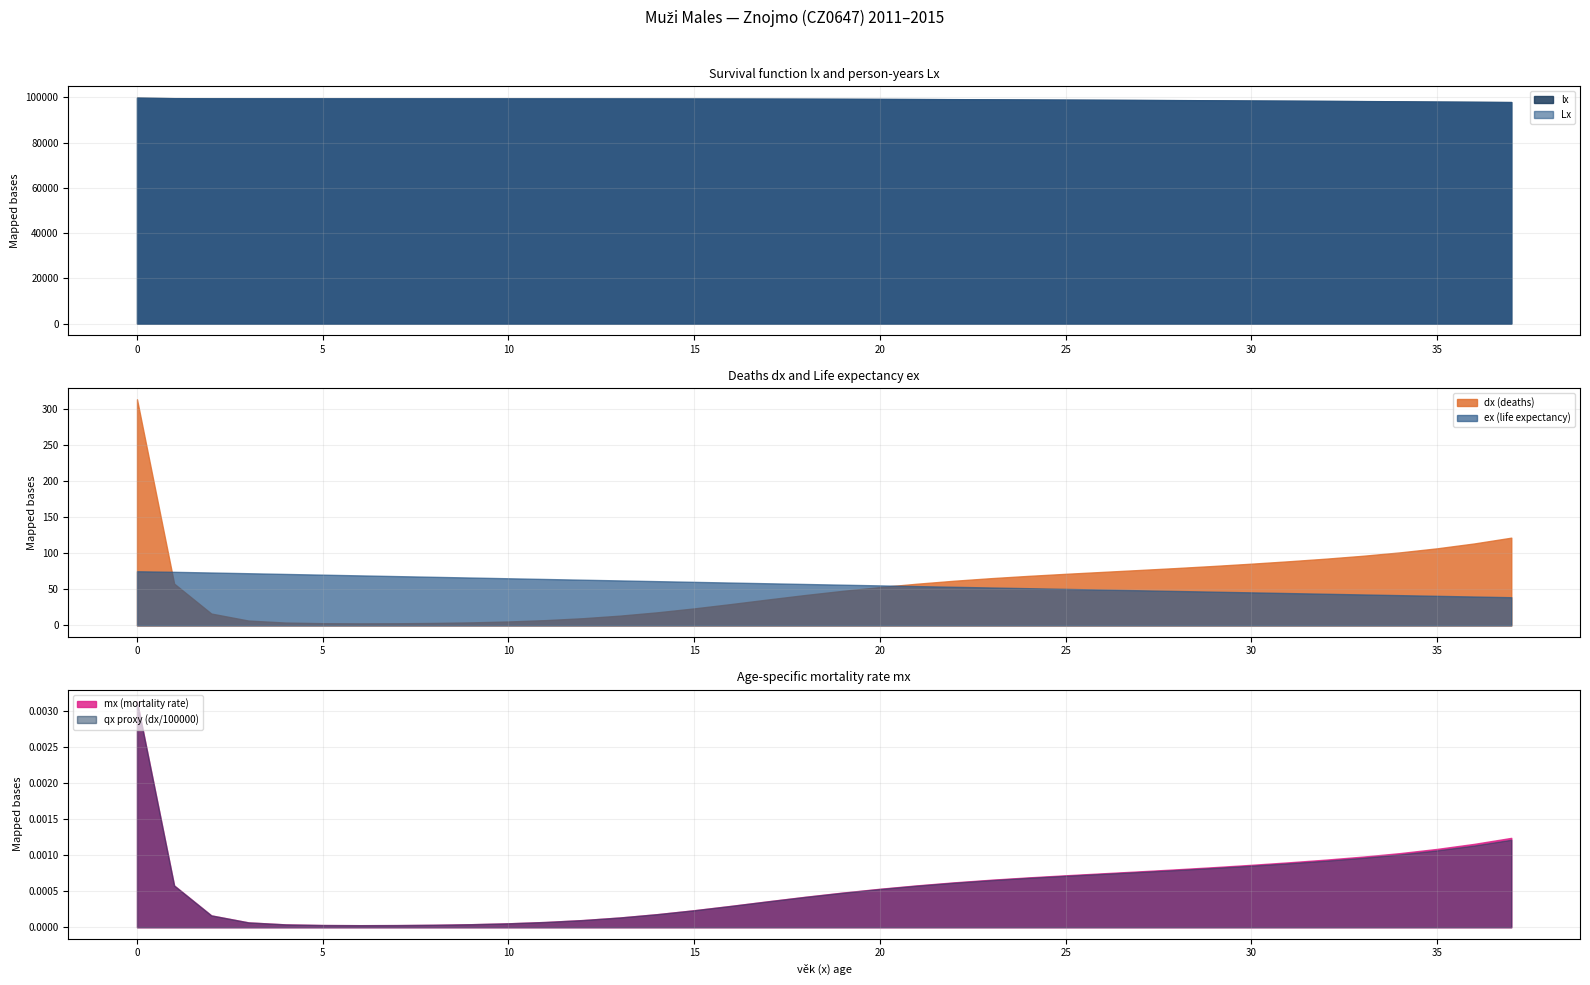

How many data points in ex are above 57?

19